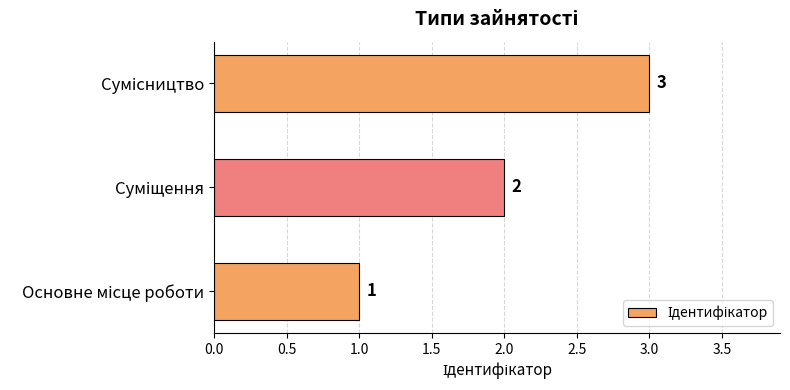

Are the bars horizontal?

Yes